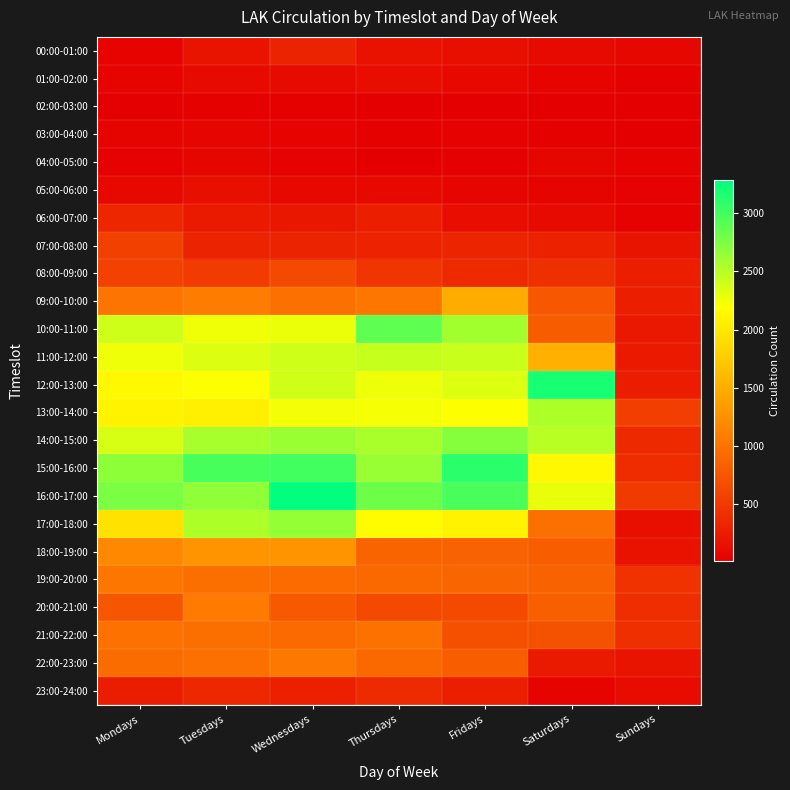

List the series in order of their peak value, lowest first.

02:00-03:00, 03:00-04:00, 04:00-05:00, 01:00-02:00, 05:00-06:00, 00:00-01:00, 06:00-07:00, 23:00-24:00, 07:00-08:00, 08:00-09:00, 21:00-22:00, 19:00-20:00, 22:00-23:00, 20:00-21:00, 18:00-19:00, 09:00-10:00, 11:00-12:00, 13:00-14:00, 17:00-18:00, 14:00-15:00, 10:00-11:00, 15:00-16:00, 12:00-13:00, 16:00-17:00